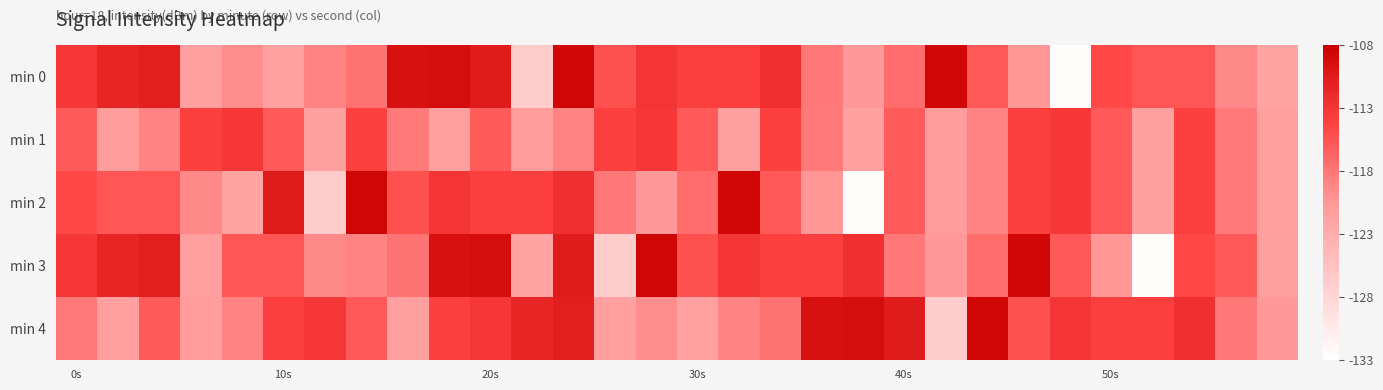

Which series has the largest range (max minus min)?

min 0